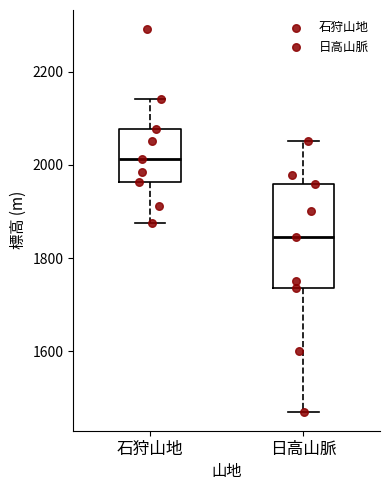

Which box is the tallest, from its lower edge to its upper edge?

日高山脈